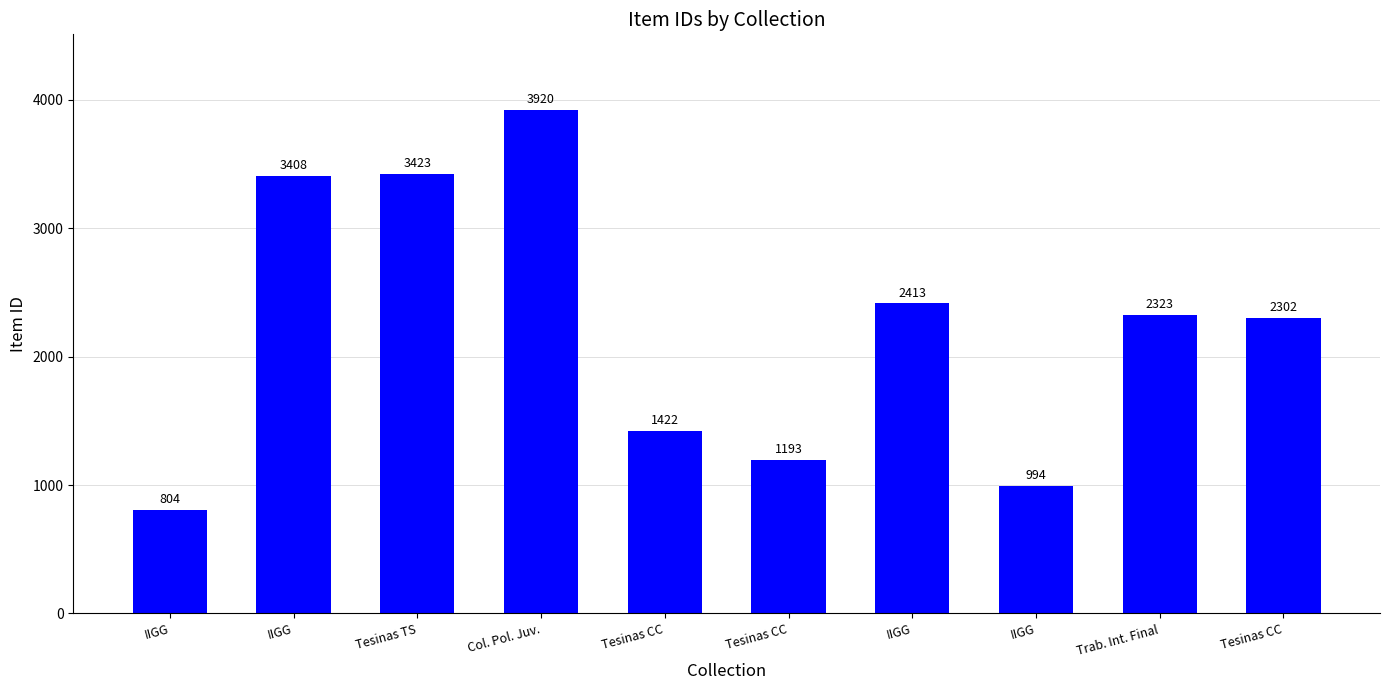

Does the chart contain any negative values?

No